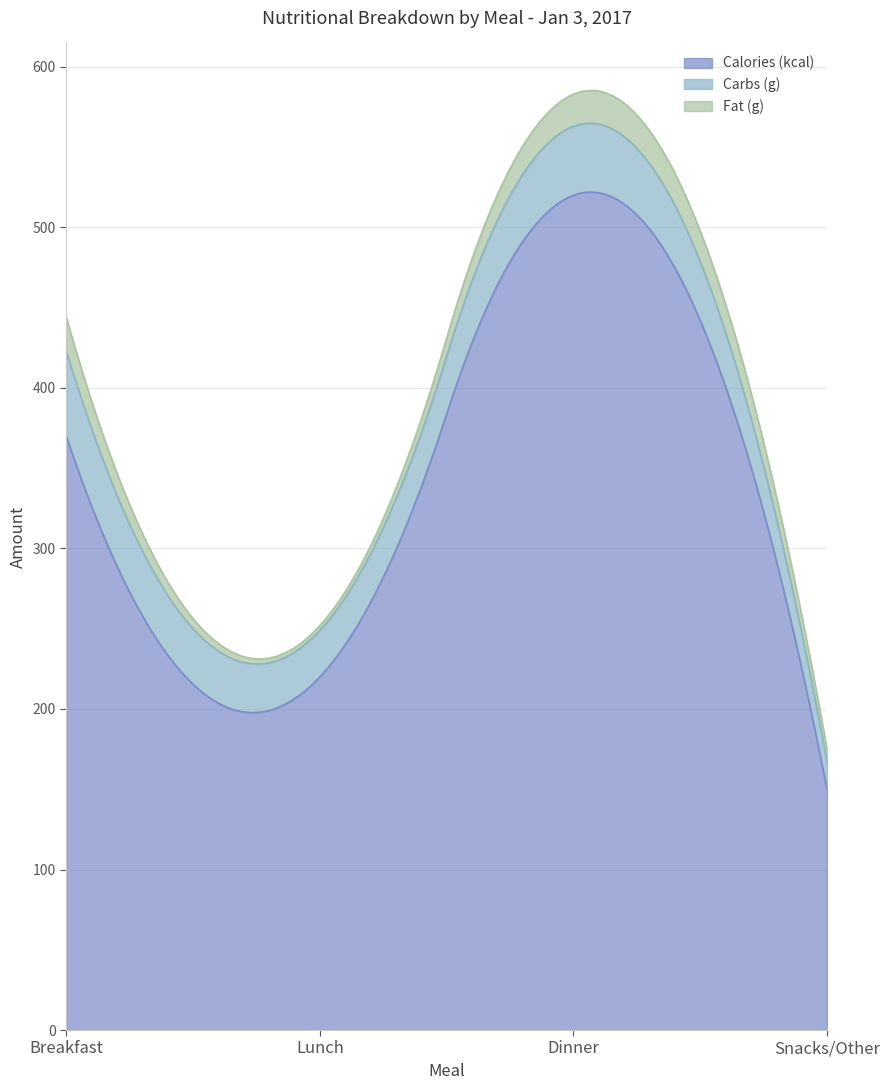

Which series has the largest range (max minus min)?

Calories (kcal)